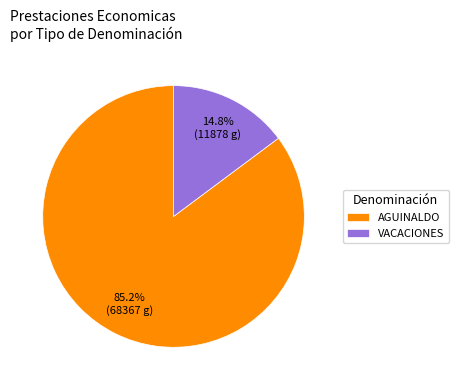

Approximately how many times larger is the value at AGUINALDO compared to VACACIONES?

5.8